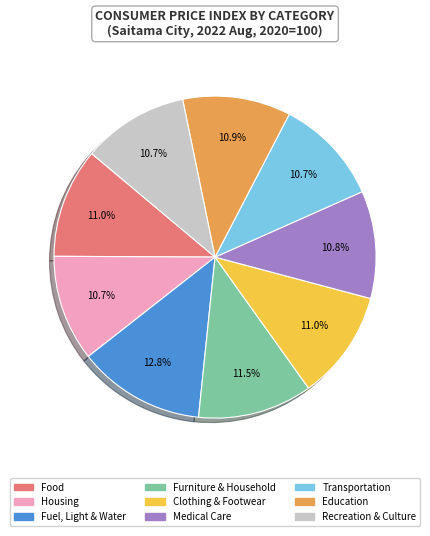

Which slice is the largest?

Fuel, Light & Water